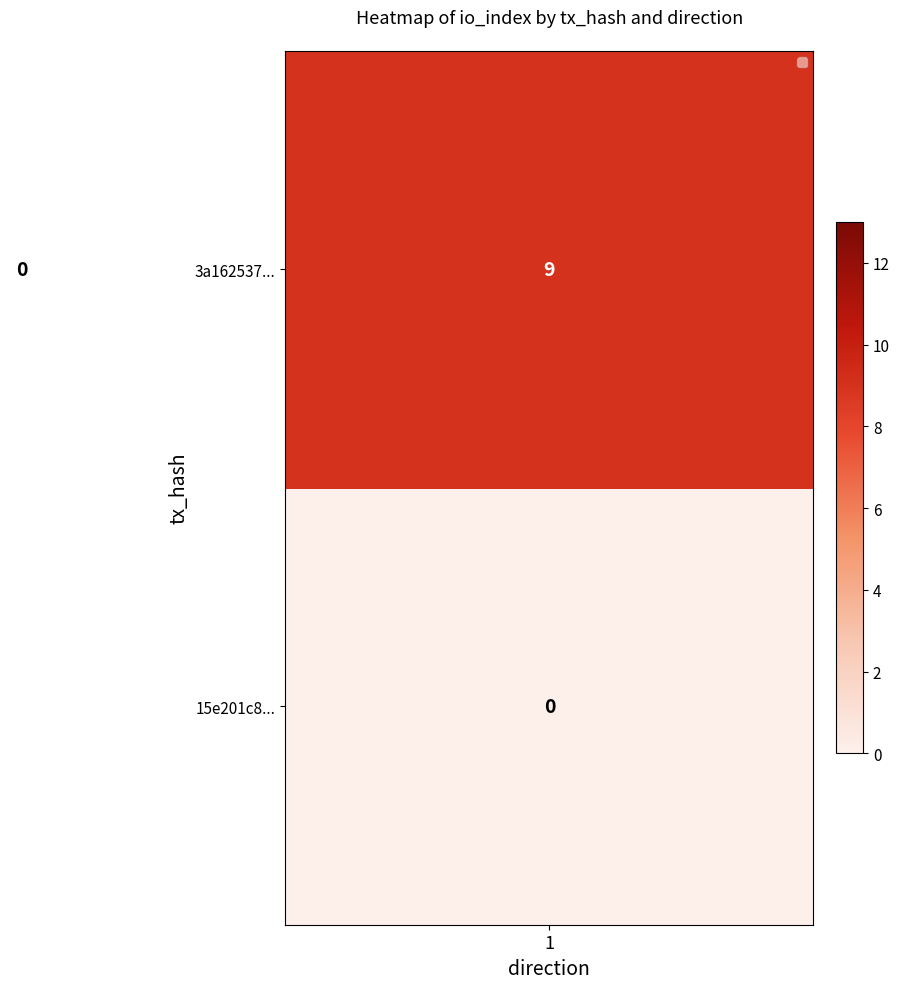

List the series in order of their overall mean, highest first.

15e201c8..., 3a162537...